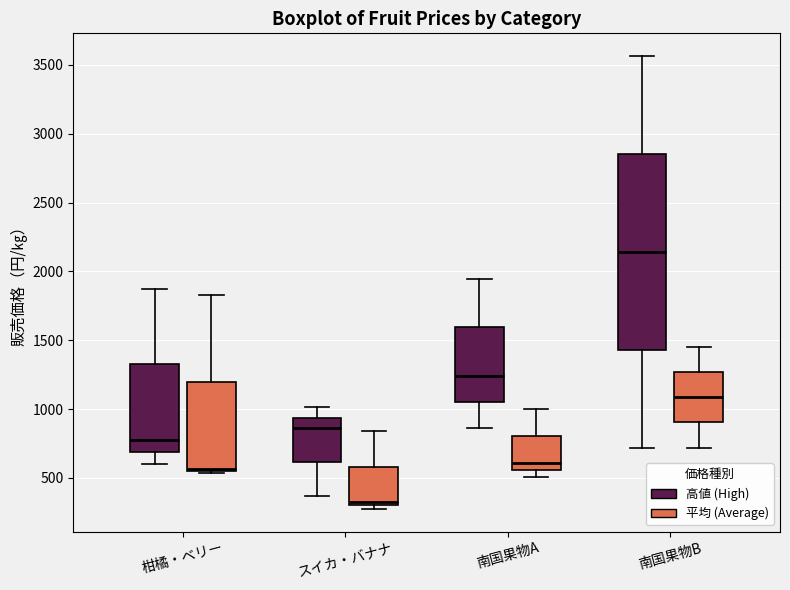

Where is the lower edge of the box for 南国果物A (高値 (High)) on the y-axis? The values are not printed on the chart, so give them approximately, as read against the axis.

1050